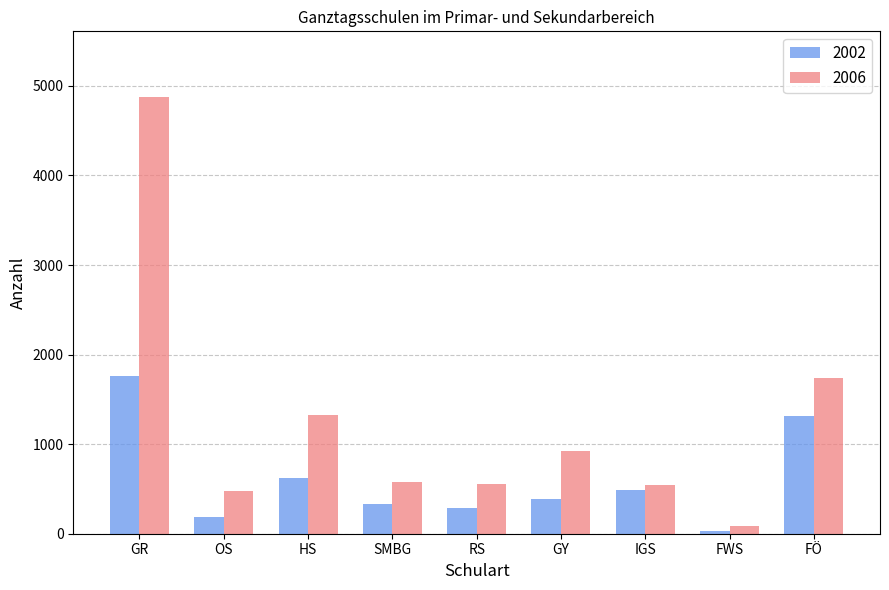

Rank the series by their maximum value, from lowest to highest.

2002, 2006